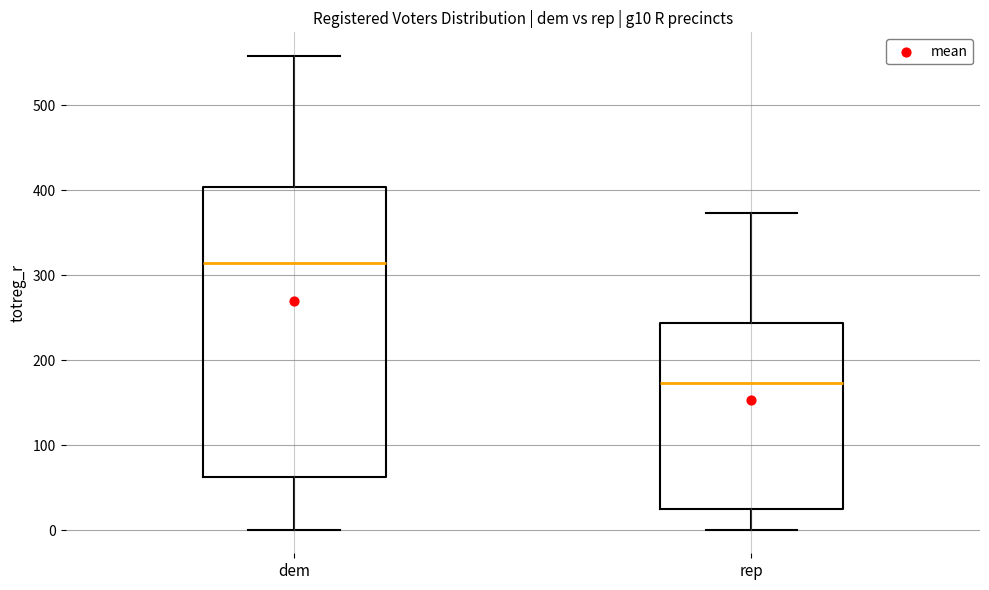

Reading left to right, transcribe this box plot: for each box, give where its median line is, the range the box spans, and where its two whiskers end, as read against the y-axis. The values are not printed on the chart, so give them approximately, as read against the axis.

dem: median 320, box 60 to 400, whiskers 0 to 560
rep: median 170, box 30 to 240, whiskers 0 to 370